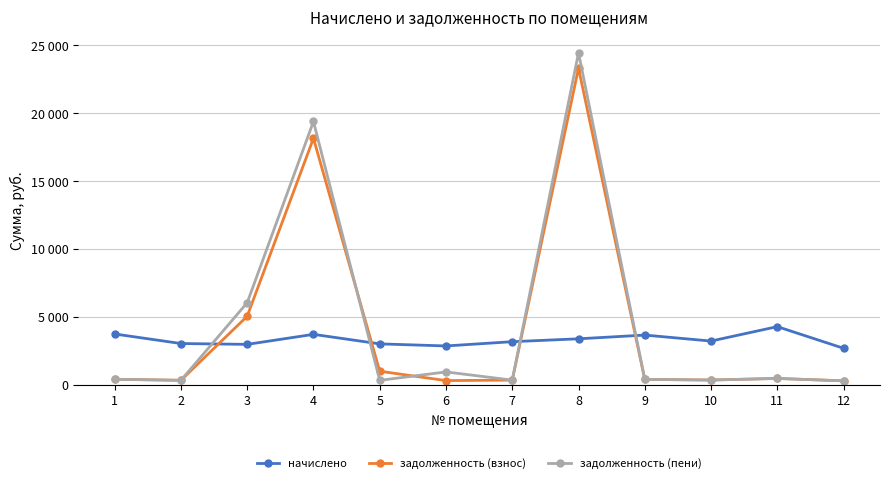

What is the sum of the начислено values at 7 and 11?

7472.3